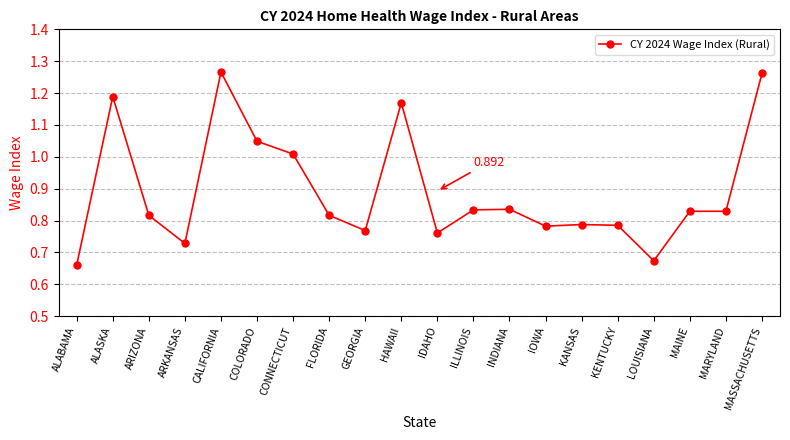

Which has a higher value, HAWAII or KENTUCKY?

HAWAII